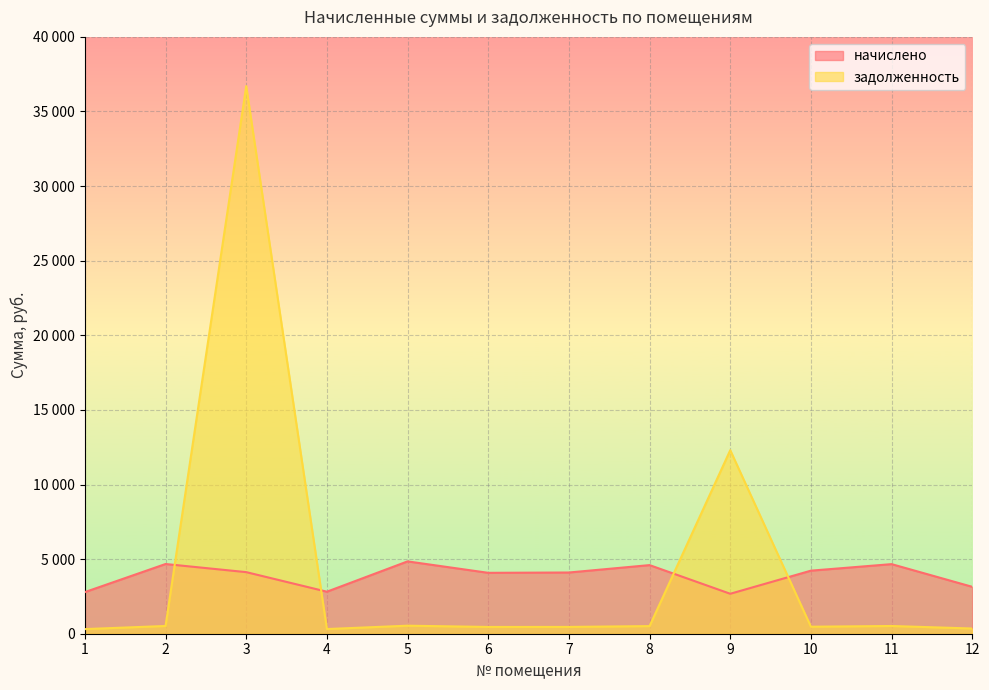

In начислено, how many points are higher than both neighbors (excluding endpoints)?

4